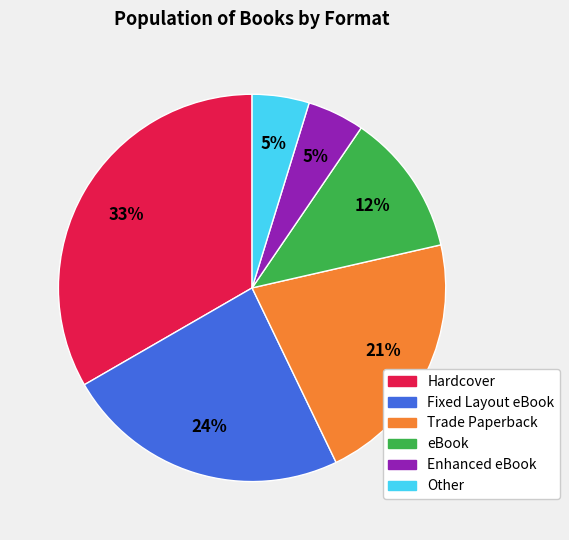

Which has a higher value, Enhanced eBook or Hardcover?

Hardcover